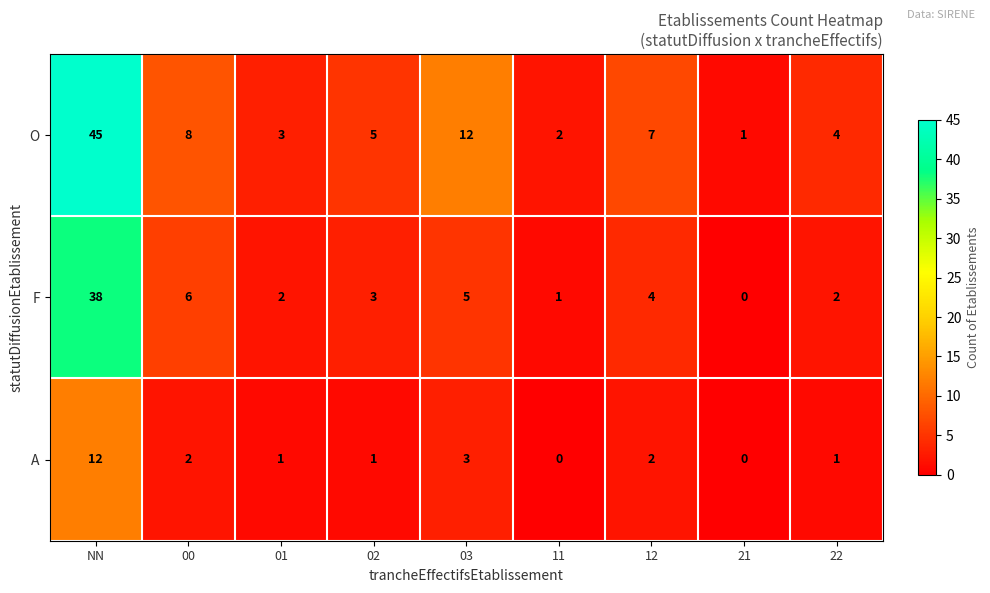

Which series has the largest total across all categories?

O